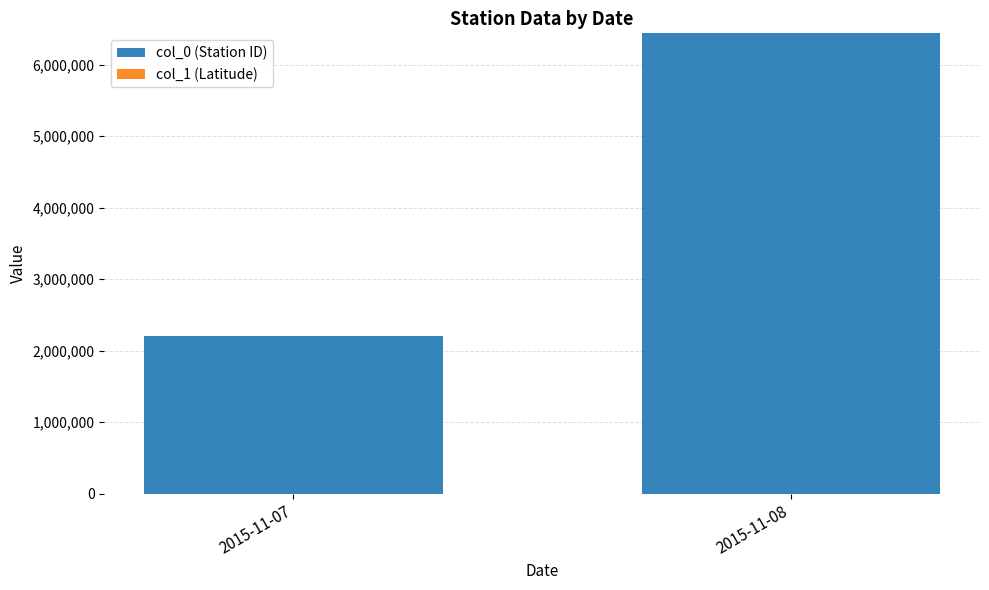

What is the highest value of the col_0 (Station ID) series?

6440200.0